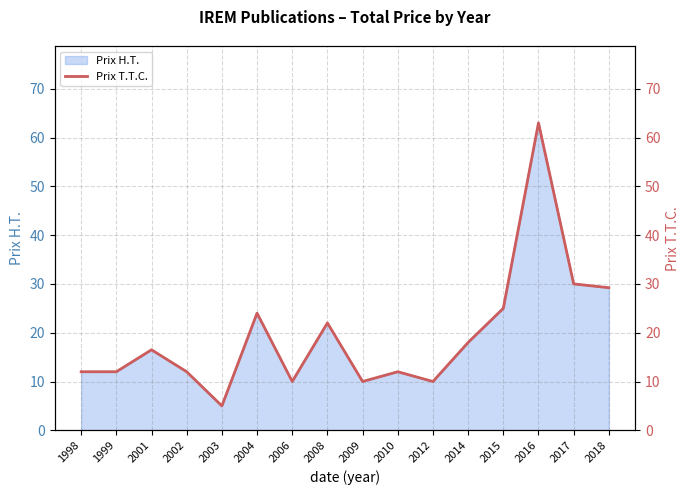

What is the lowest value of the Prix H.T. series?

5.0